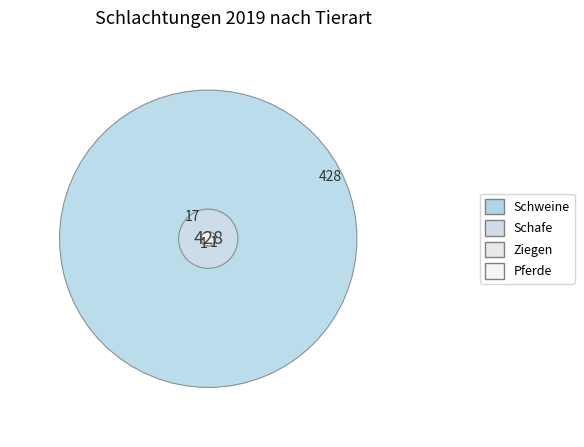

To the nearest percent, what is the average slice percentage?

11%